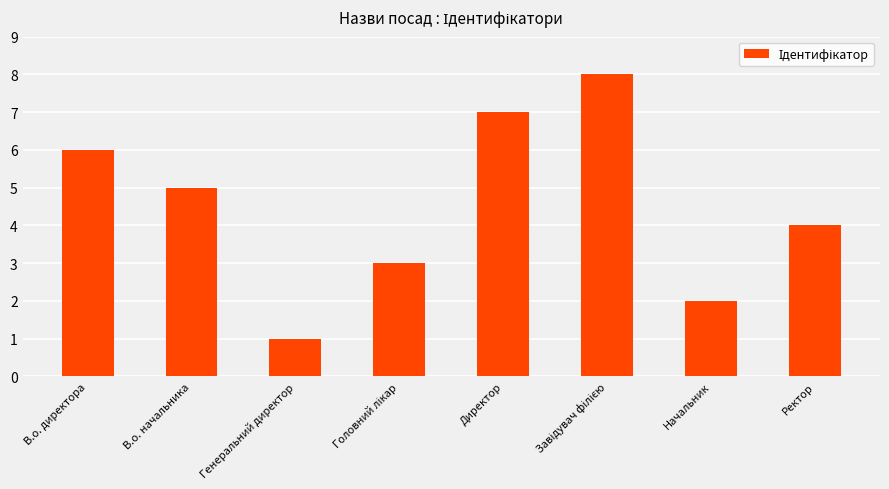

Is it true that the value at В.о. директора is 9?

False